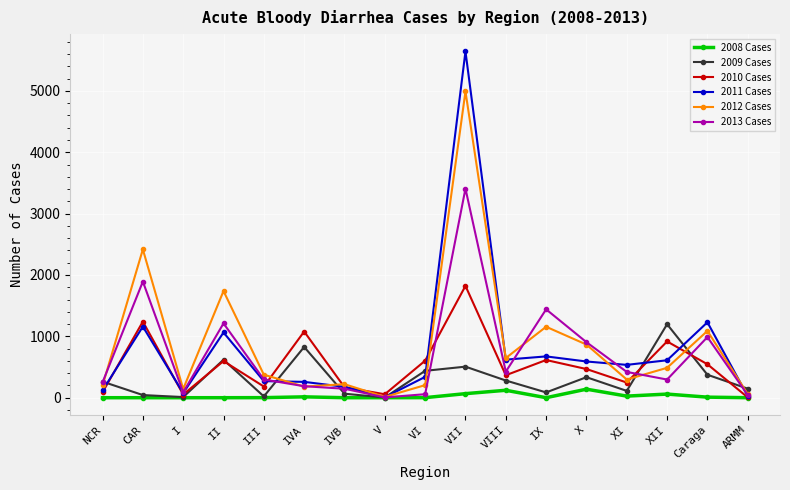

Where is 2011 Cases nearest to the value 2825?

Caraga